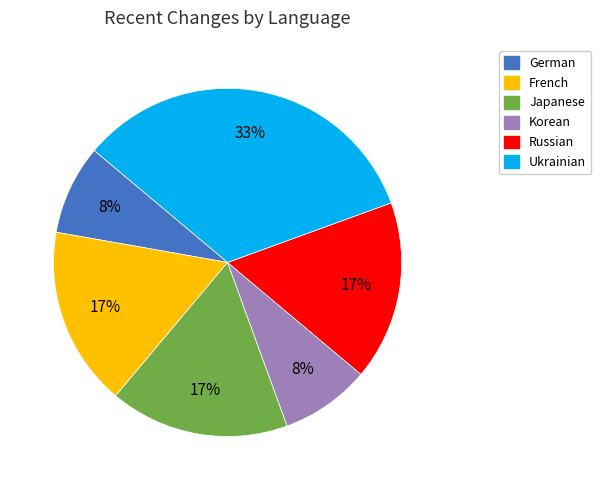

To the nearest percent, what is the average slice percentage?

17%